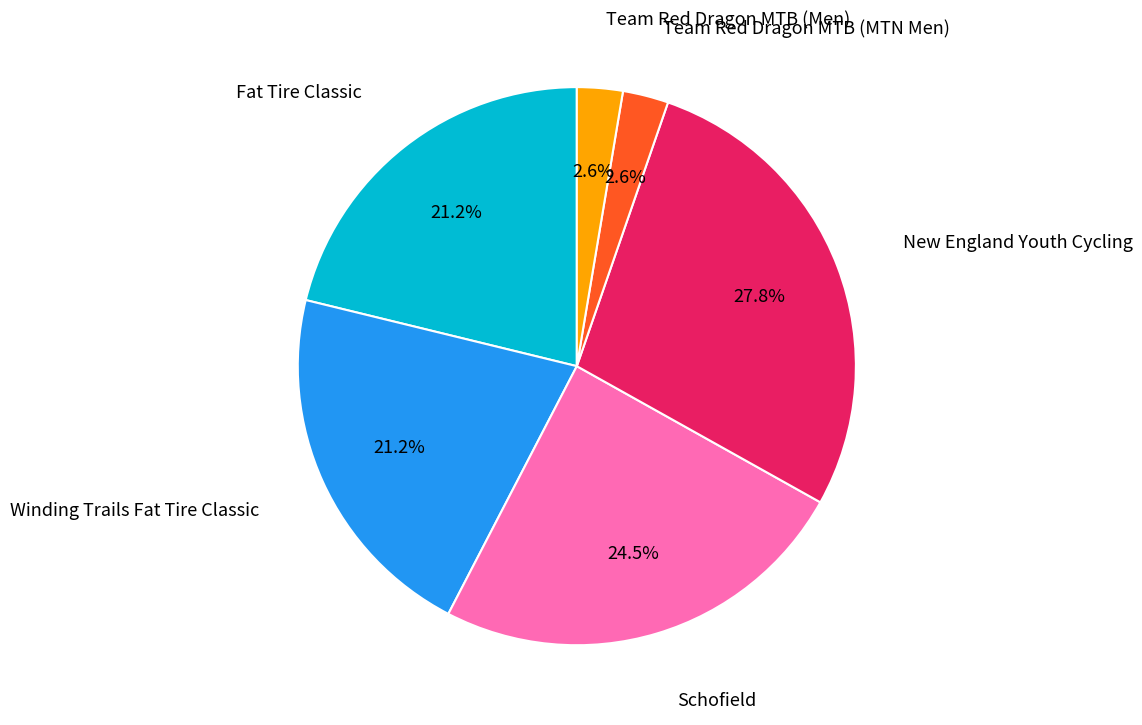

Is there a majority slice in this chart?

No